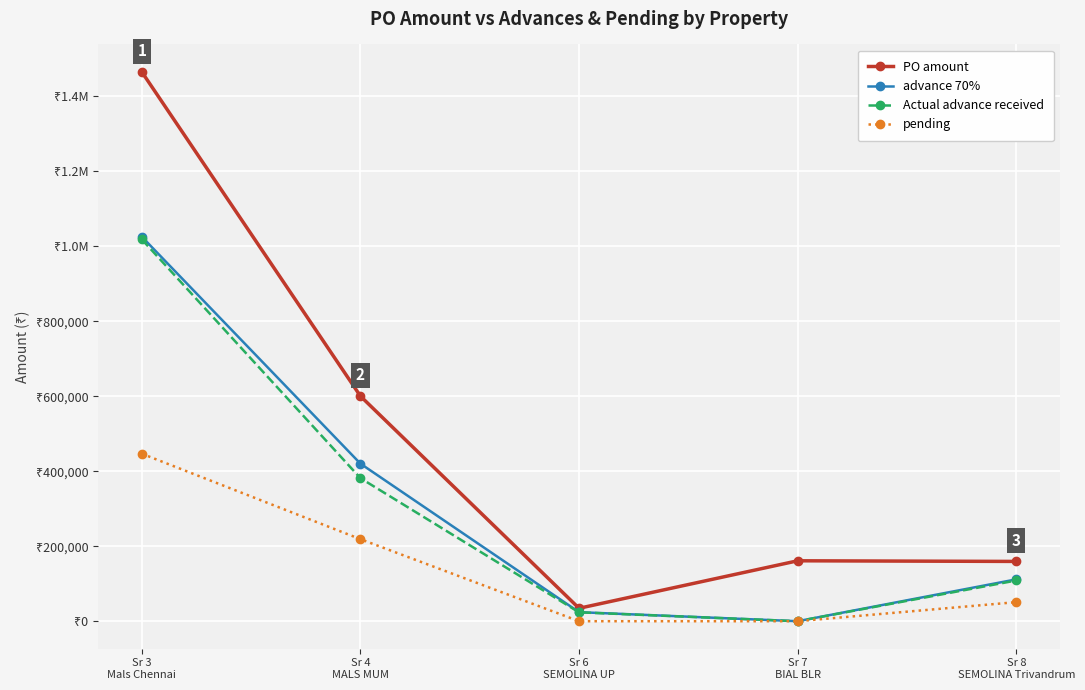

What is the label of the 3rd point from the left?

Sr 6
SEMOLINA UP